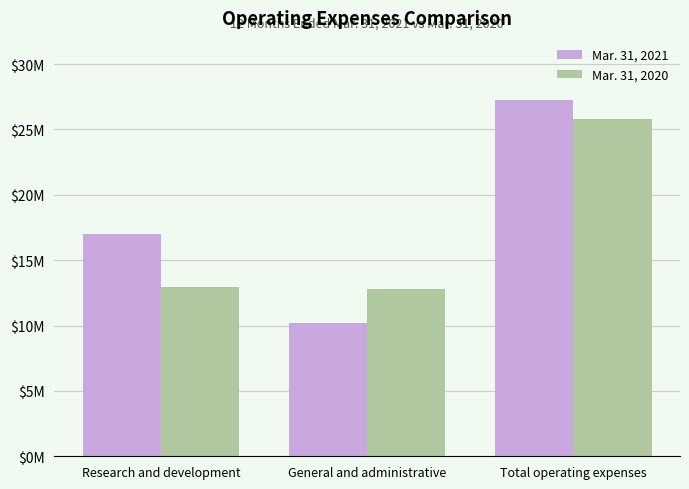

What is the difference between the maximum and minimum values in the Mar. 31, 2021 series?

17031474